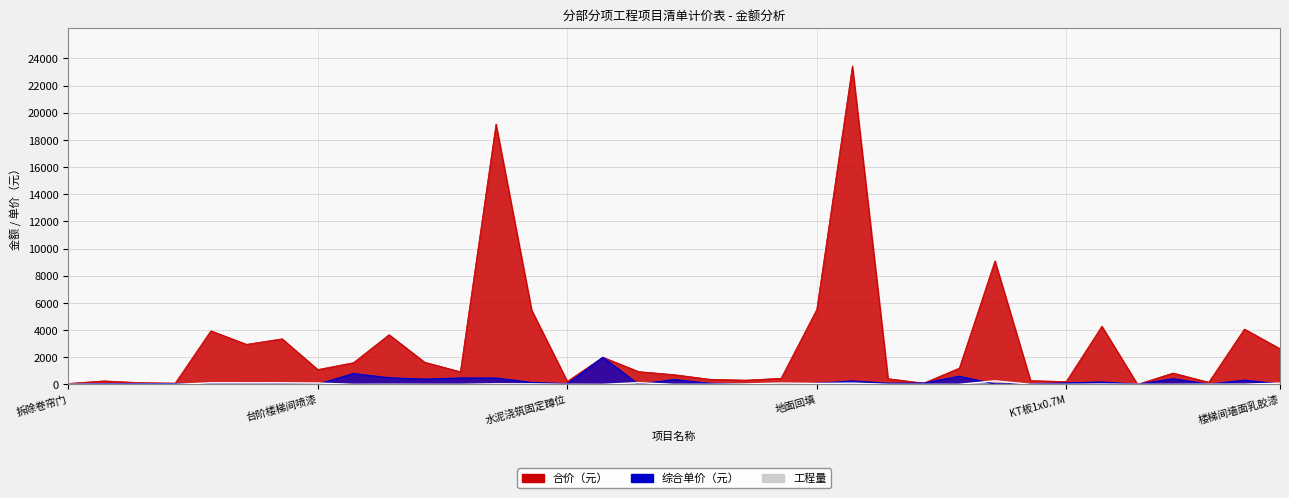

True or false: 工程量 has a value of 90.0 at 楼梯间墙面乳胶漆.

True